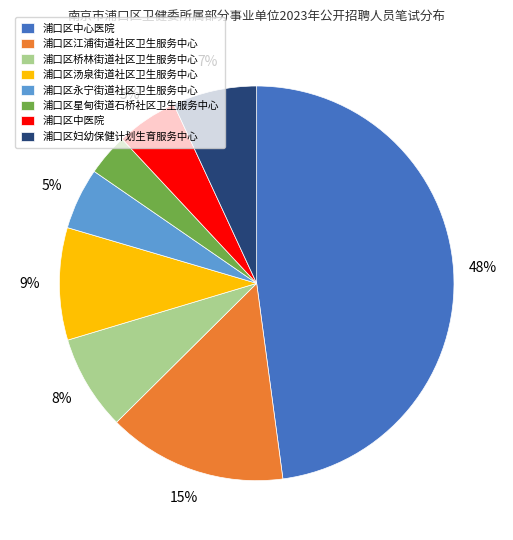

What is the largest slice in the pie chart?

浦口区中心医院